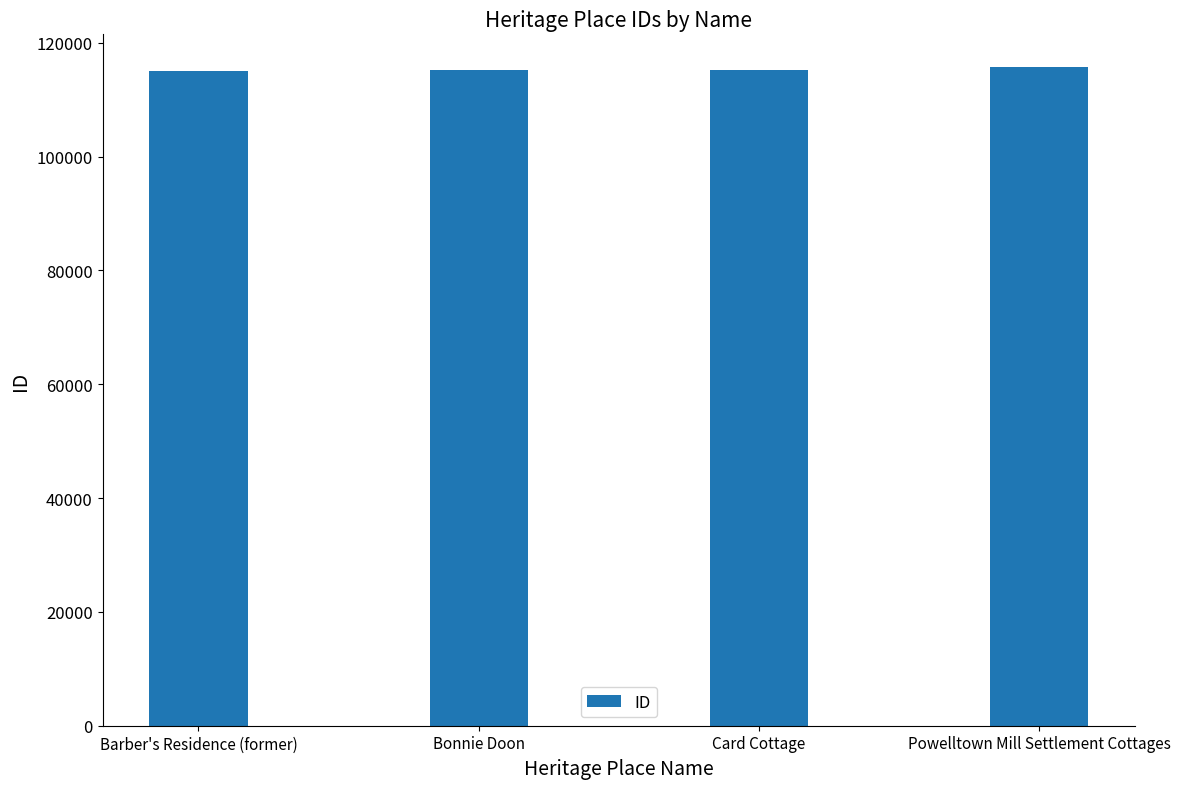

What is the minimum value shown in the chart?

115113